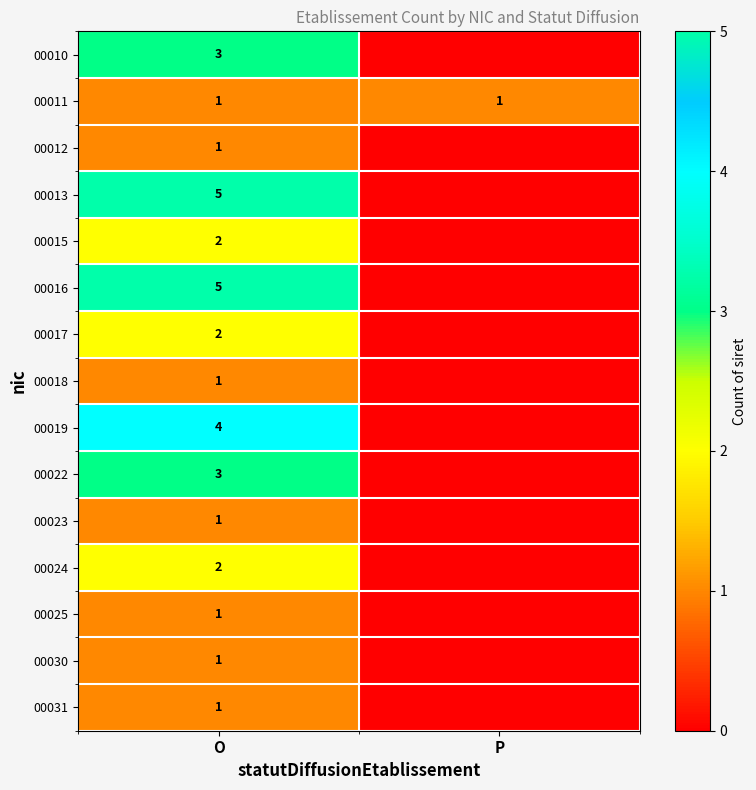

The 00012 series shows 0 at O. True or false?

False